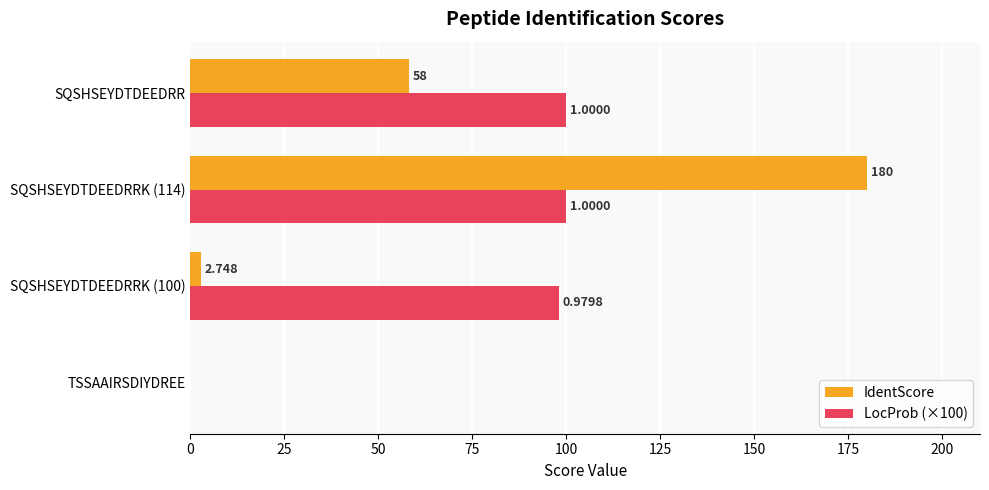

Is the value of IdentScore at SQSHSEYDTDEEDRR greater than the value of LocProb (×100) at TSSAAIRSDIYDREE?

Yes